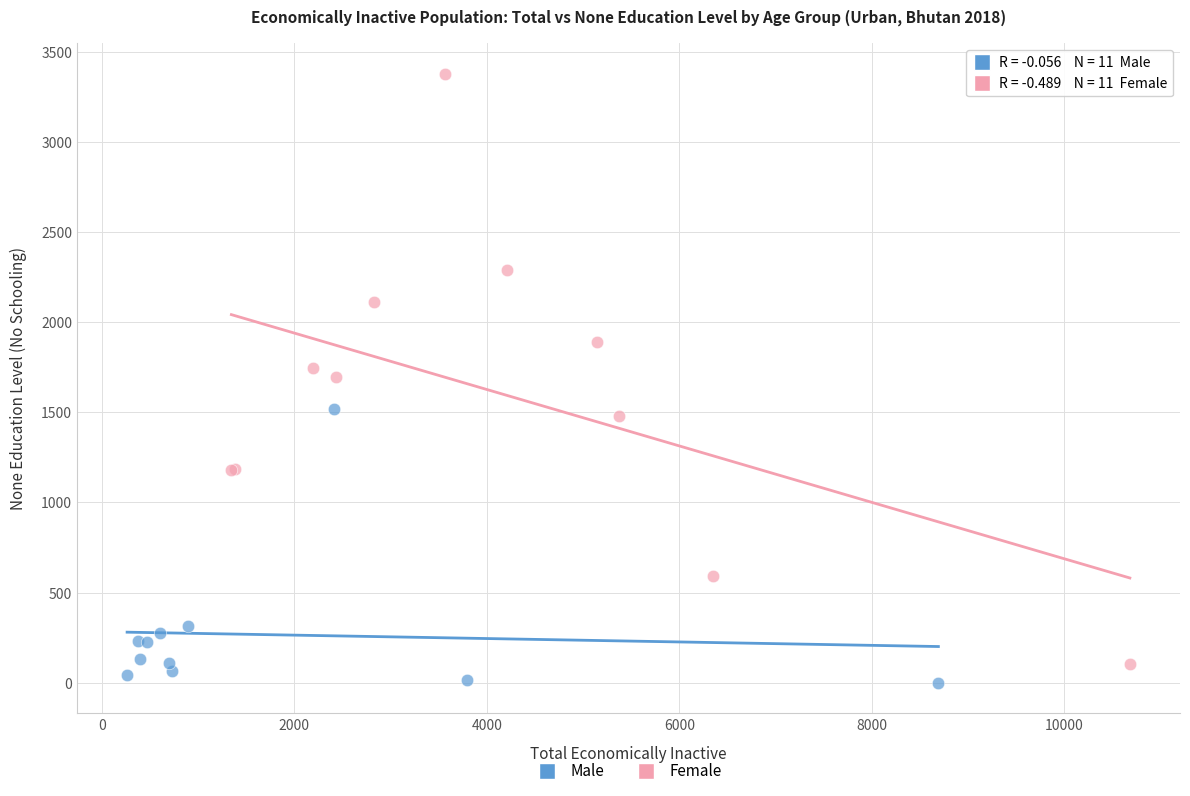

Which series has the widest spread of Y values?

Female